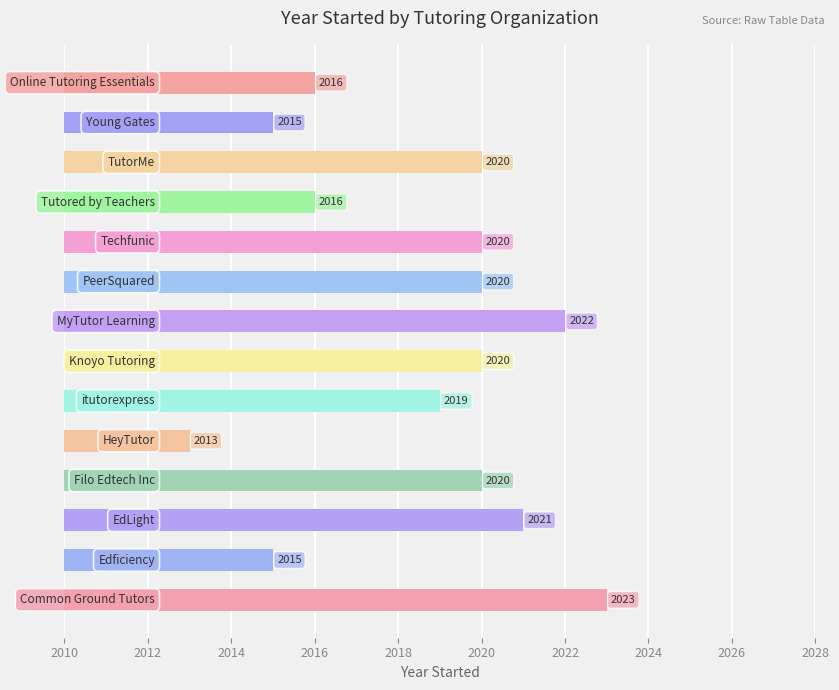

Reading bottom to top, extract all data points from this chart.

2023	2015	2021	2020	2013	2019	2020	2022	2020	2020	2016	2020	2015	2016